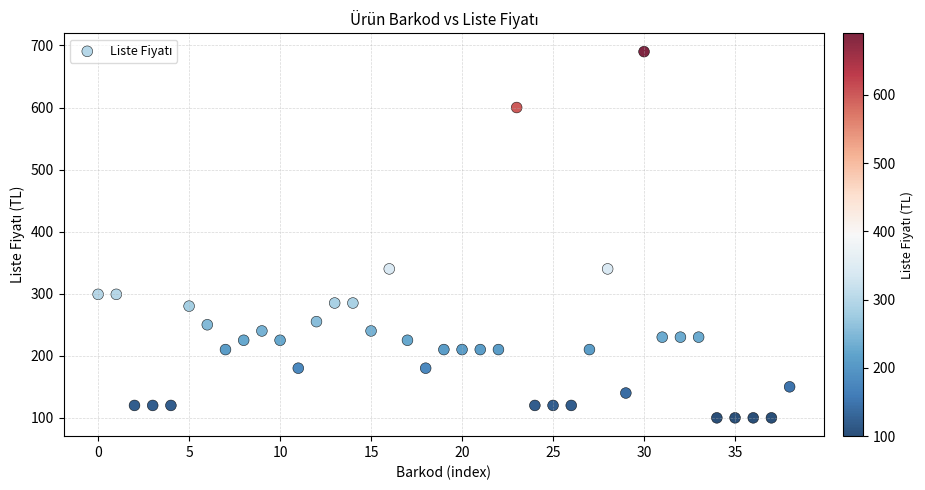

How many points are shown in the scatter plot?

39